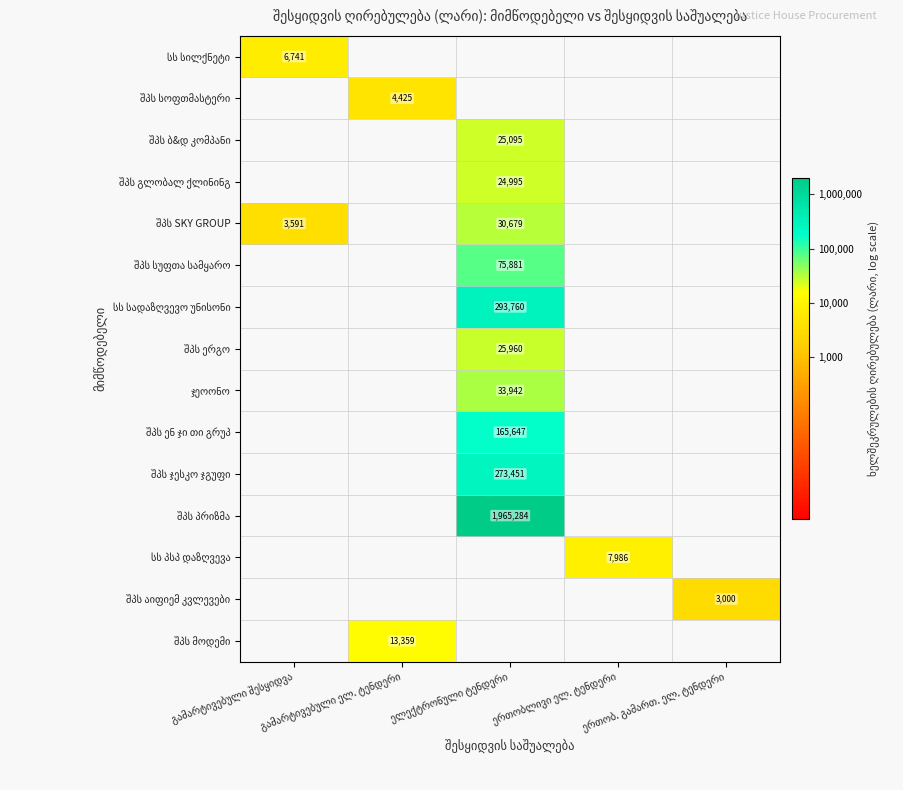

Which label corresponds to the largest value in the chart?

ელექტრონული ტენდერი